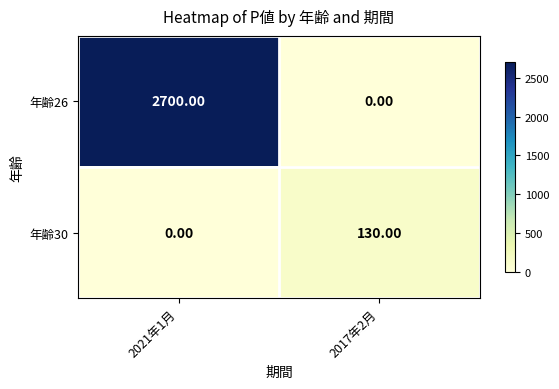

How many values in the 年齢26 series are below 2700?

1